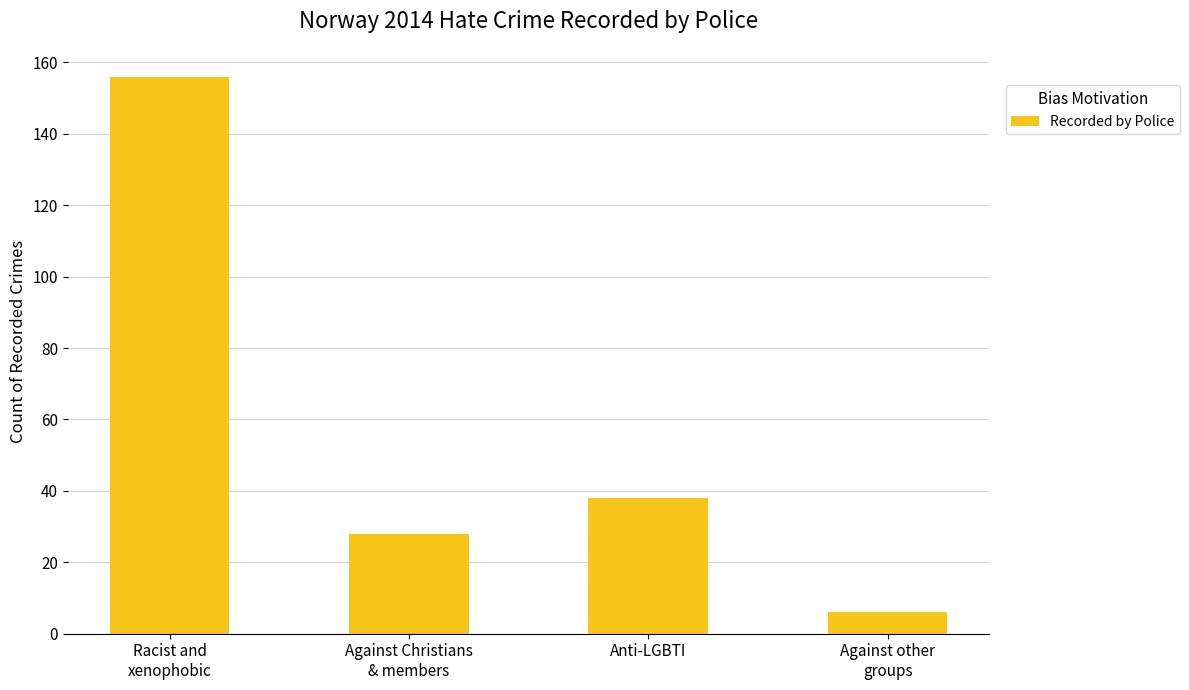

Reading left to right, list all the values displayed in this chart.

Racist and
xenophobic=156	Against Christians
& members=28	Anti-LGBTI=38	Against other
groups=6